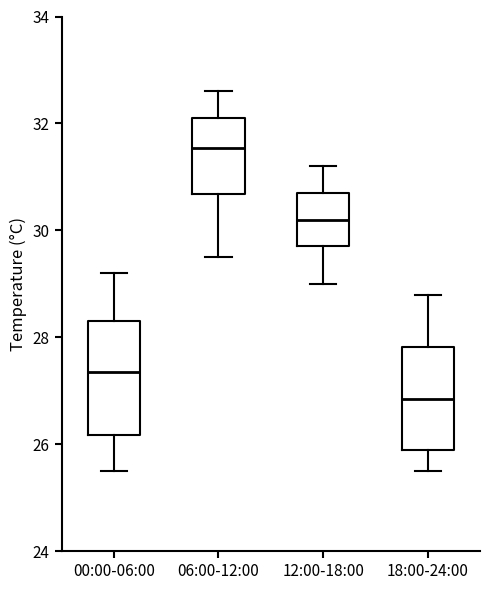

Reading left to right, read every box against the y-axis: the position of its median line, the range the box covers, and the ends of its whiskers. The values are not printed on the chart, so give them approximately, as read against the axis.

00:00-06:00: median 27.4, box 26.2 to 28.4, whiskers 25.6 to 29.2
06:00-12:00: median 31.6, box 30.6 to 32.2, whiskers 29.6 to 32.6
12:00-18:00: median 30.2, box 29.8 to 30.8, whiskers 29.0 to 31.2
18:00-24:00: median 26.8, box 26.0 to 27.8, whiskers 25.6 to 28.8